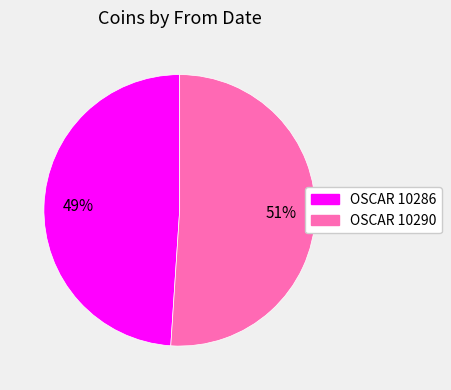

True or false: OSCAR 10290 accounts for 56% of the total.

False